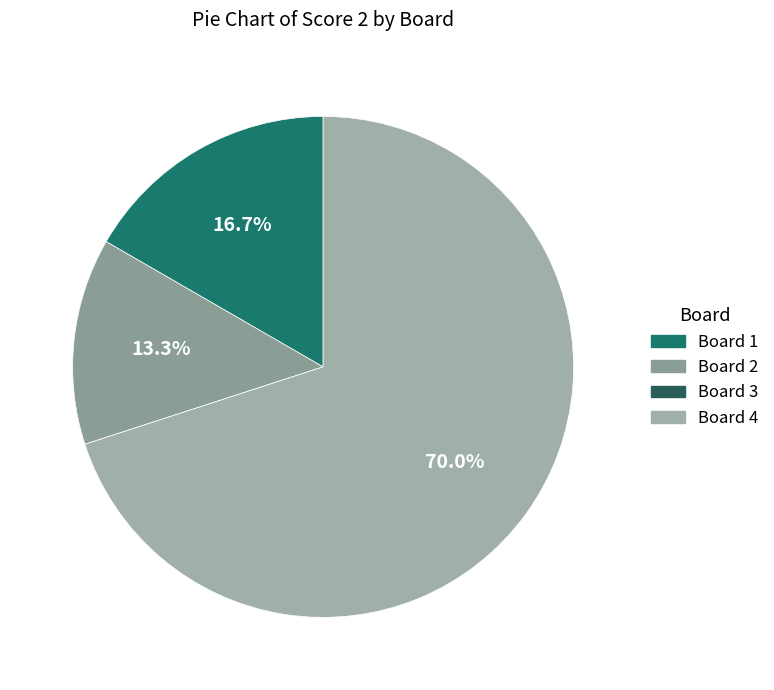

What is the smallest slice in the pie chart?

3